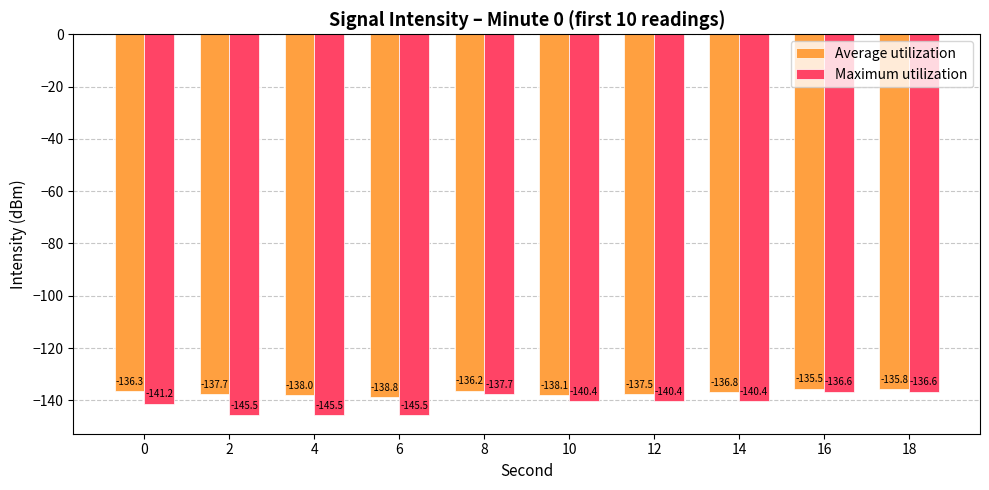

What is the difference between the highest and lowest values at 16?

1.1